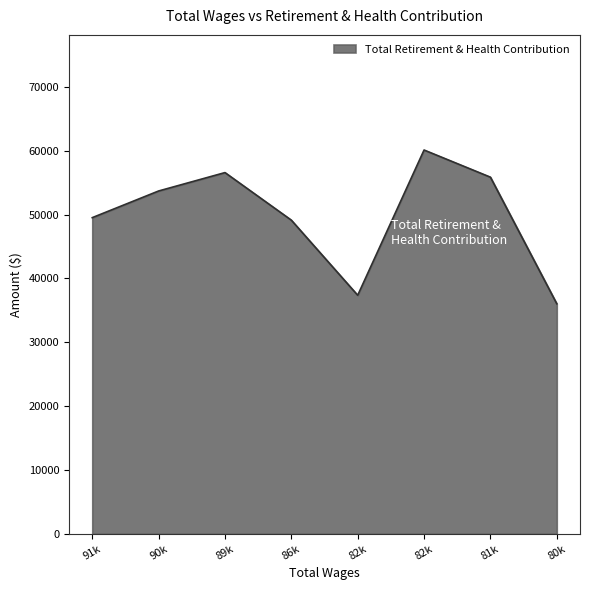

Rank the categories by value from highest to lowest.

82k, 89k, 81k, 90k, 91k, 86k, 82k, 80k